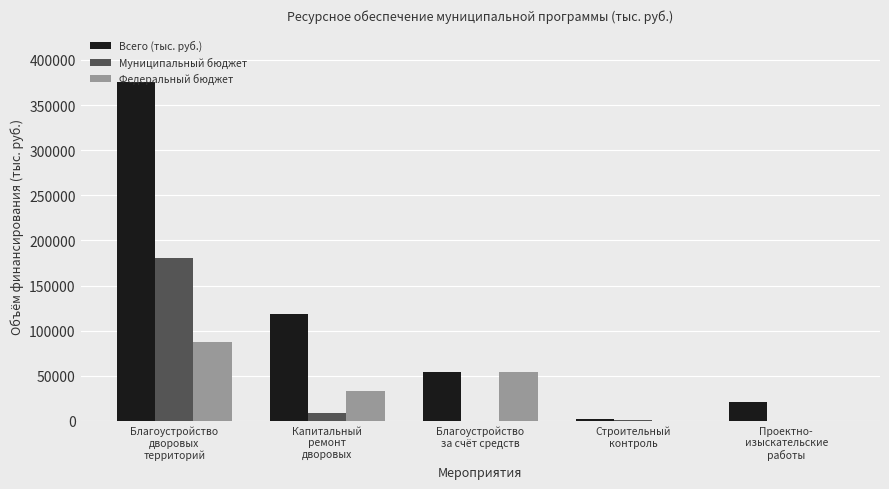

Count the number of data series in this chart.

3